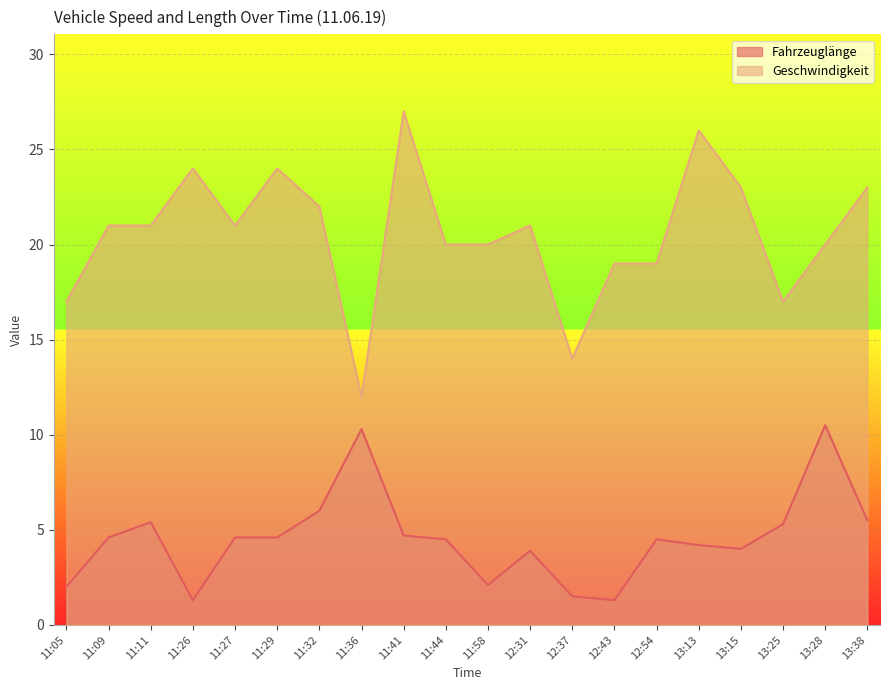

What is the lowest value of the Fahrzeuglänge series?

1.3